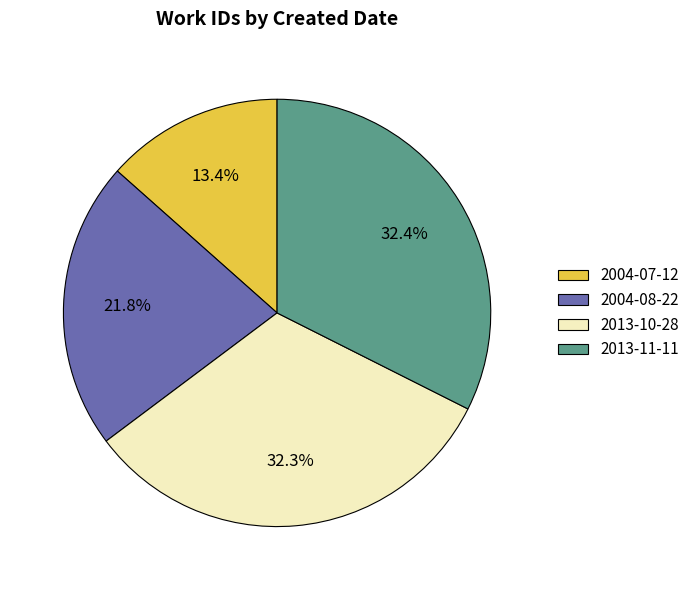

What percentage is the 2013-10-28 slice, to the nearest percent?

32%